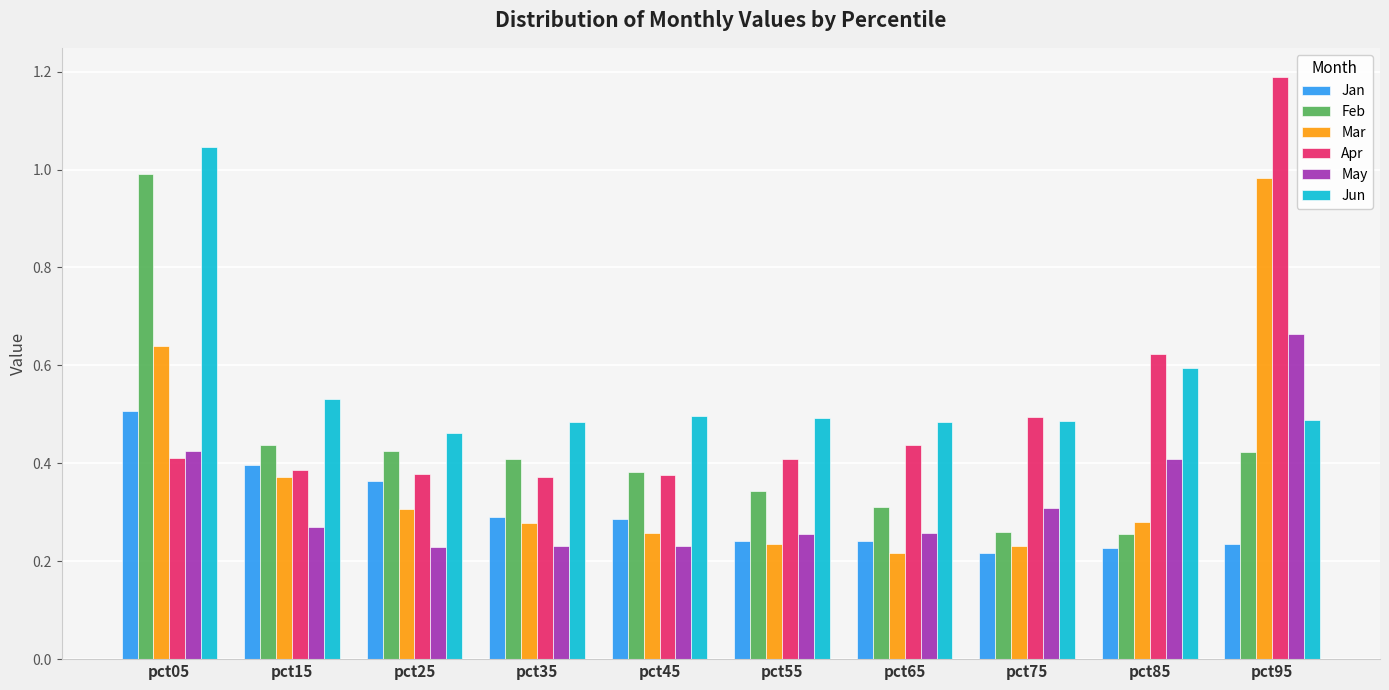

How many categories are shown in the chart?

10